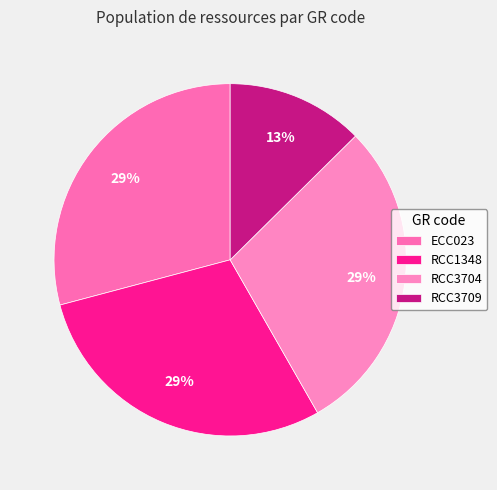

How many segments does this pie chart have?

4